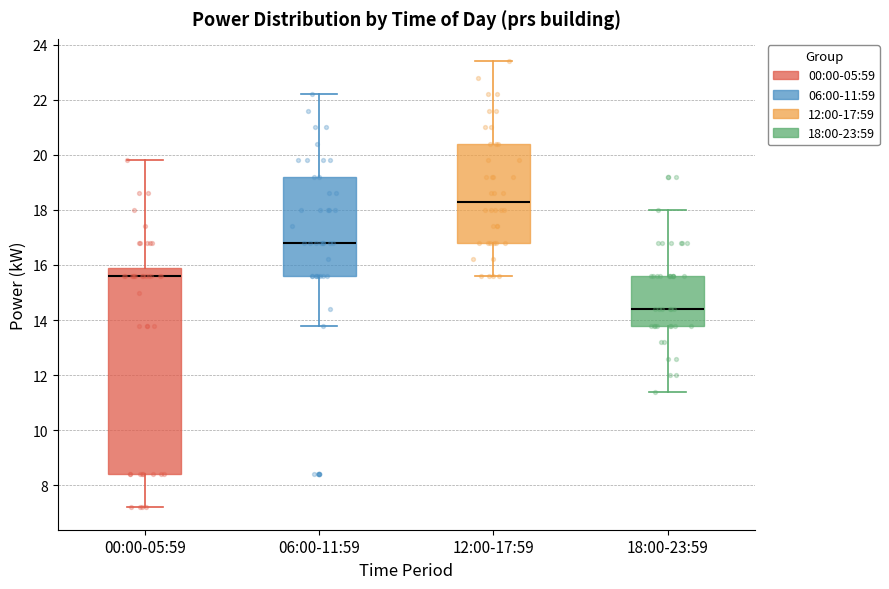

Which box has the lowest median line?

18:00-23:59